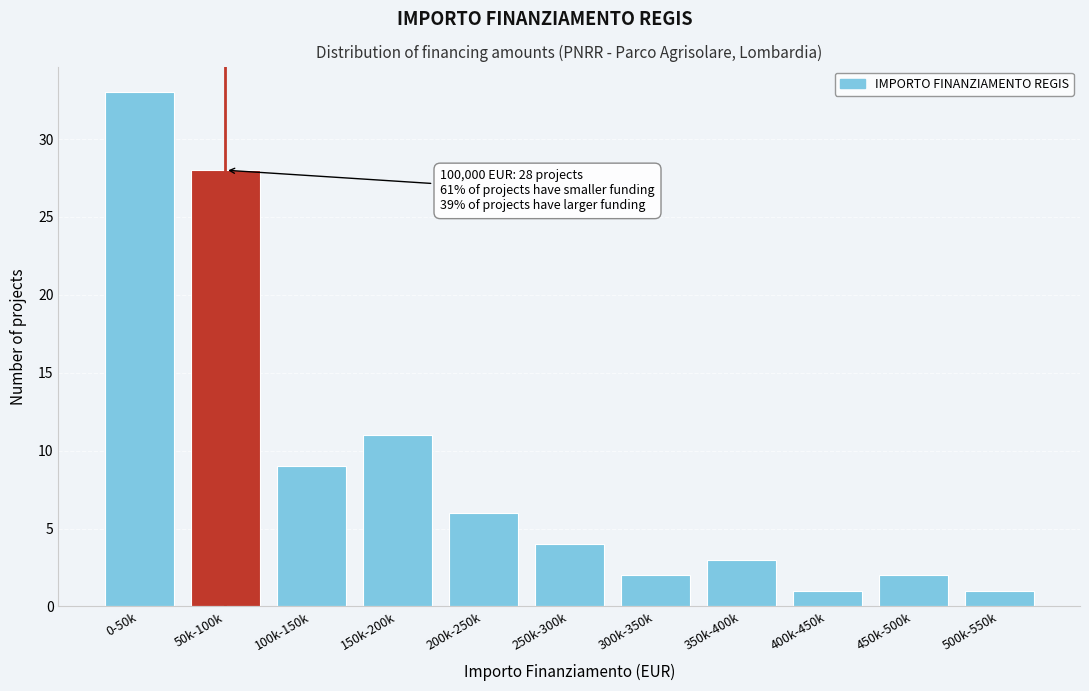

Reading right to left, what are all the values shown in this chart?

500k-550k=1	450k-500k=2	400k-450k=1	350k-400k=3	300k-350k=2	250k-300k=4	200k-250k=6	150k-200k=11	100k-150k=9	50k-100k=28	0-50k=33